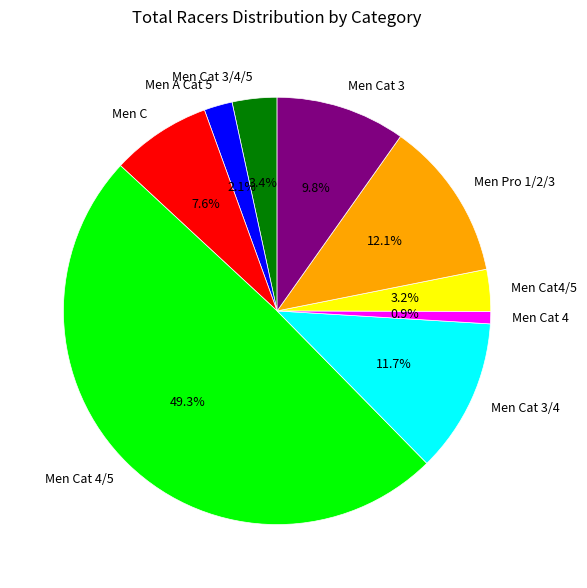

To the nearest percent, what is the difference between the Men Pro 1/2/3 and Men A Cat 5 slice percentages?

10%